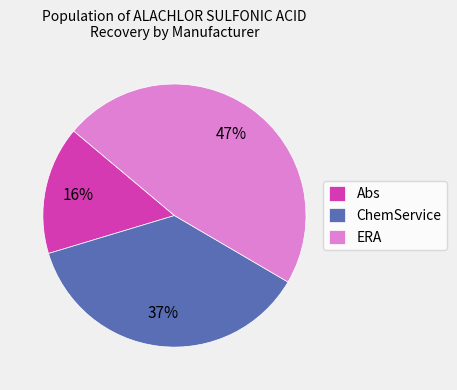

Which slice is the smallest?

Abs